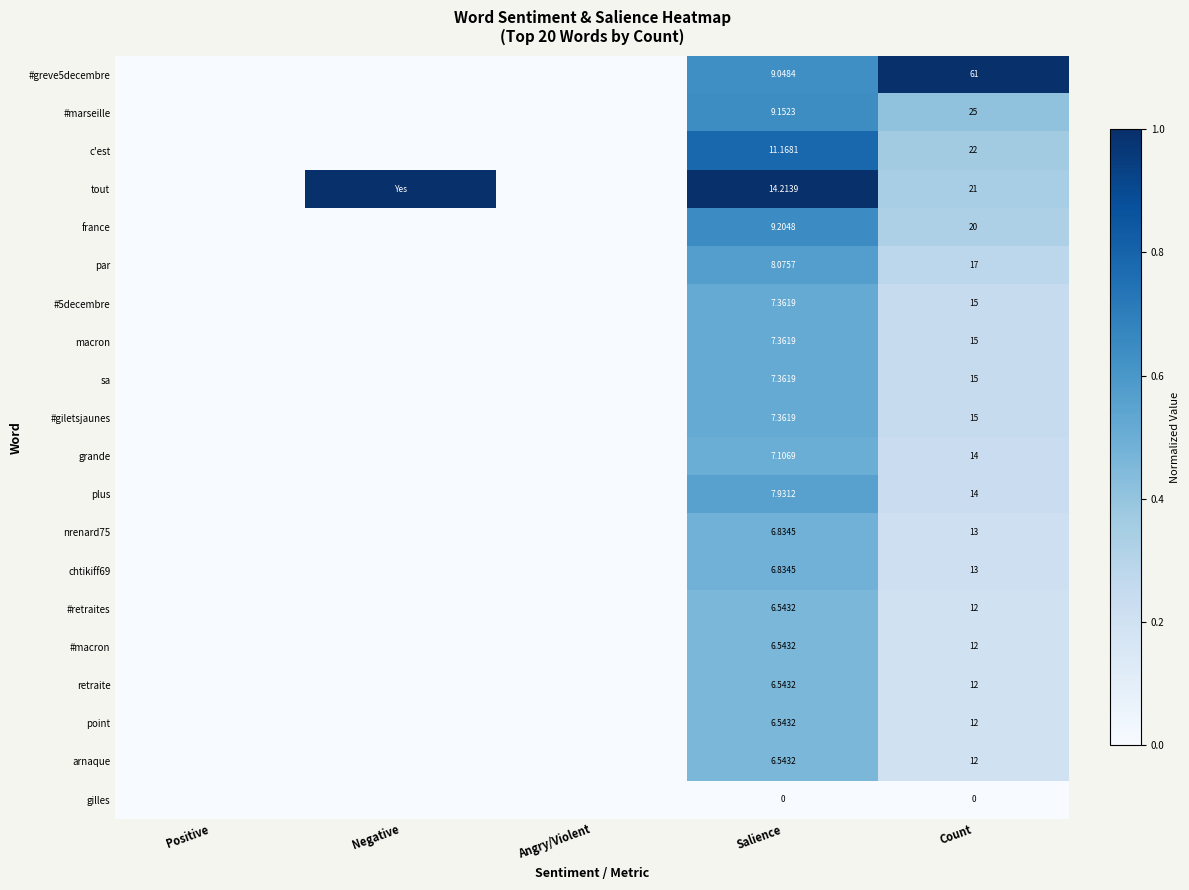

What is the spread (max minus min) of values at Negative?

1.0